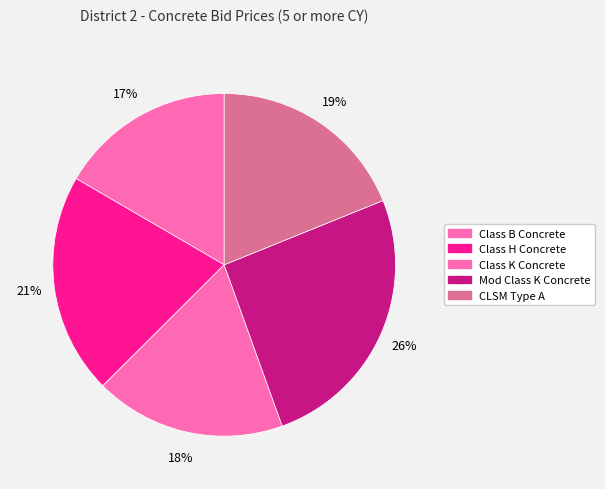

How many slices are in this pie chart?

5